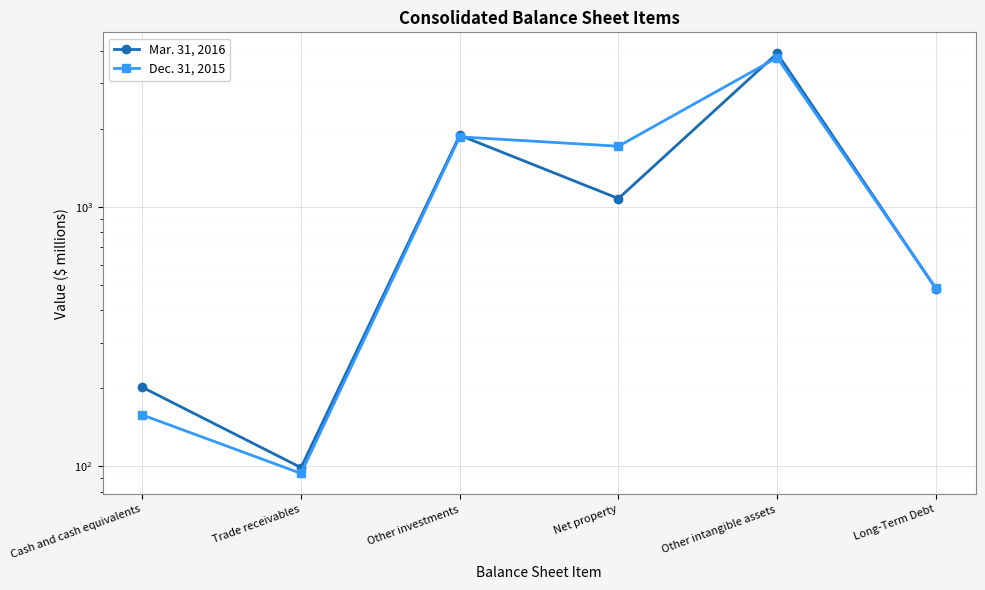

Which series ends up on top after the final intersection of Dec. 31, 2015 and Mar. 31, 2016?

Dec. 31, 2015